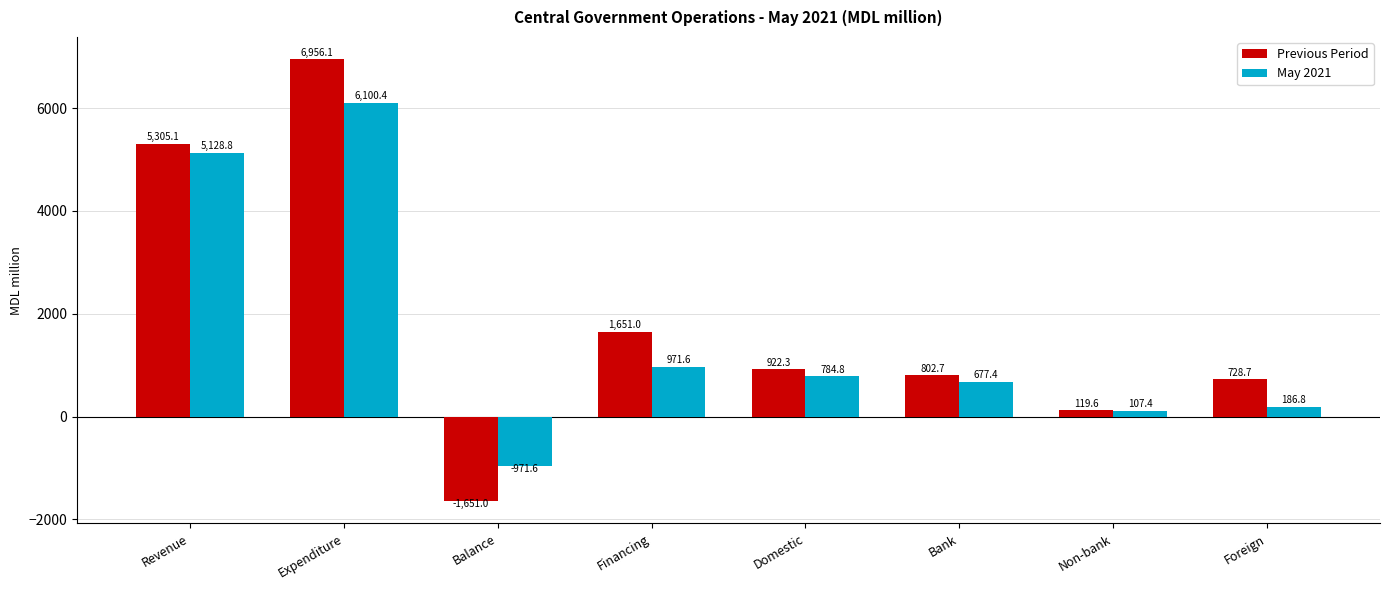

Rank the categories by May 2021 value from highest to lowest.

Expenditure, Revenue, Financing, Domestic, Bank, Foreign, Non-bank, Balance